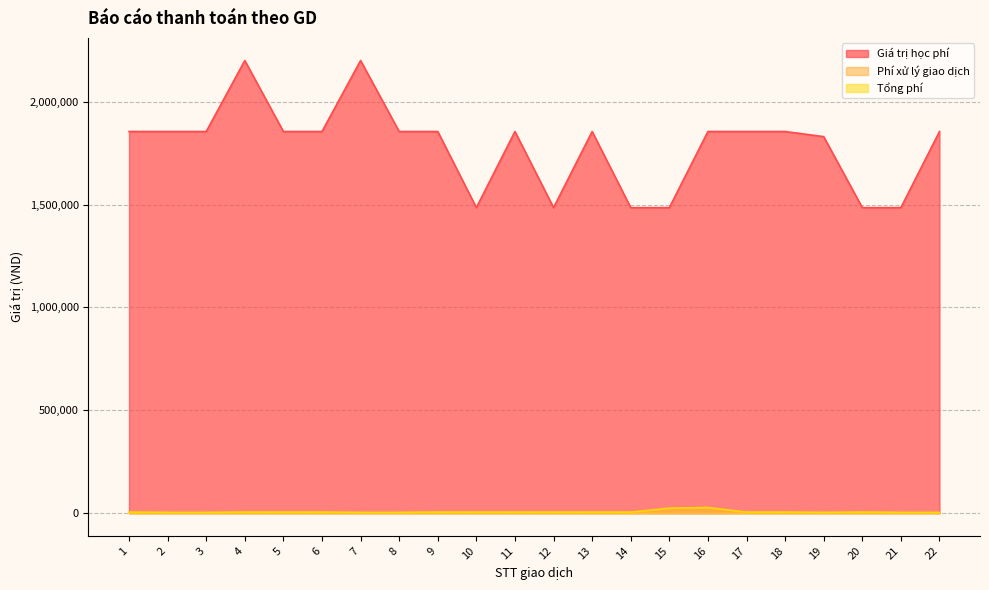

Reading left to right, what are all the values shown in this chart?

Giá trị học phí: 1855000	1855000	1855000	2200000	1855000	1855000	2200000	1855000	1855000	1485000	1855000	1485000	1855000	1485000	1485000	1855000	1855000	1855000	1830000	1485000	1485000	1855000
Phí xử lý giao dịch: 5000	3300	3300	5000	5000	5000	3300	3300	5000	5000	5000	5000	5000	5000	2200	0	5000	5000	3300	5000	3300	3300
Tổng phí: 5000	3300	3300	5000	5000	5000	3300	3300	5000	5000	5000	5000	5000	5000	24475	27825	5000	5000	3300	5000	3300	3300